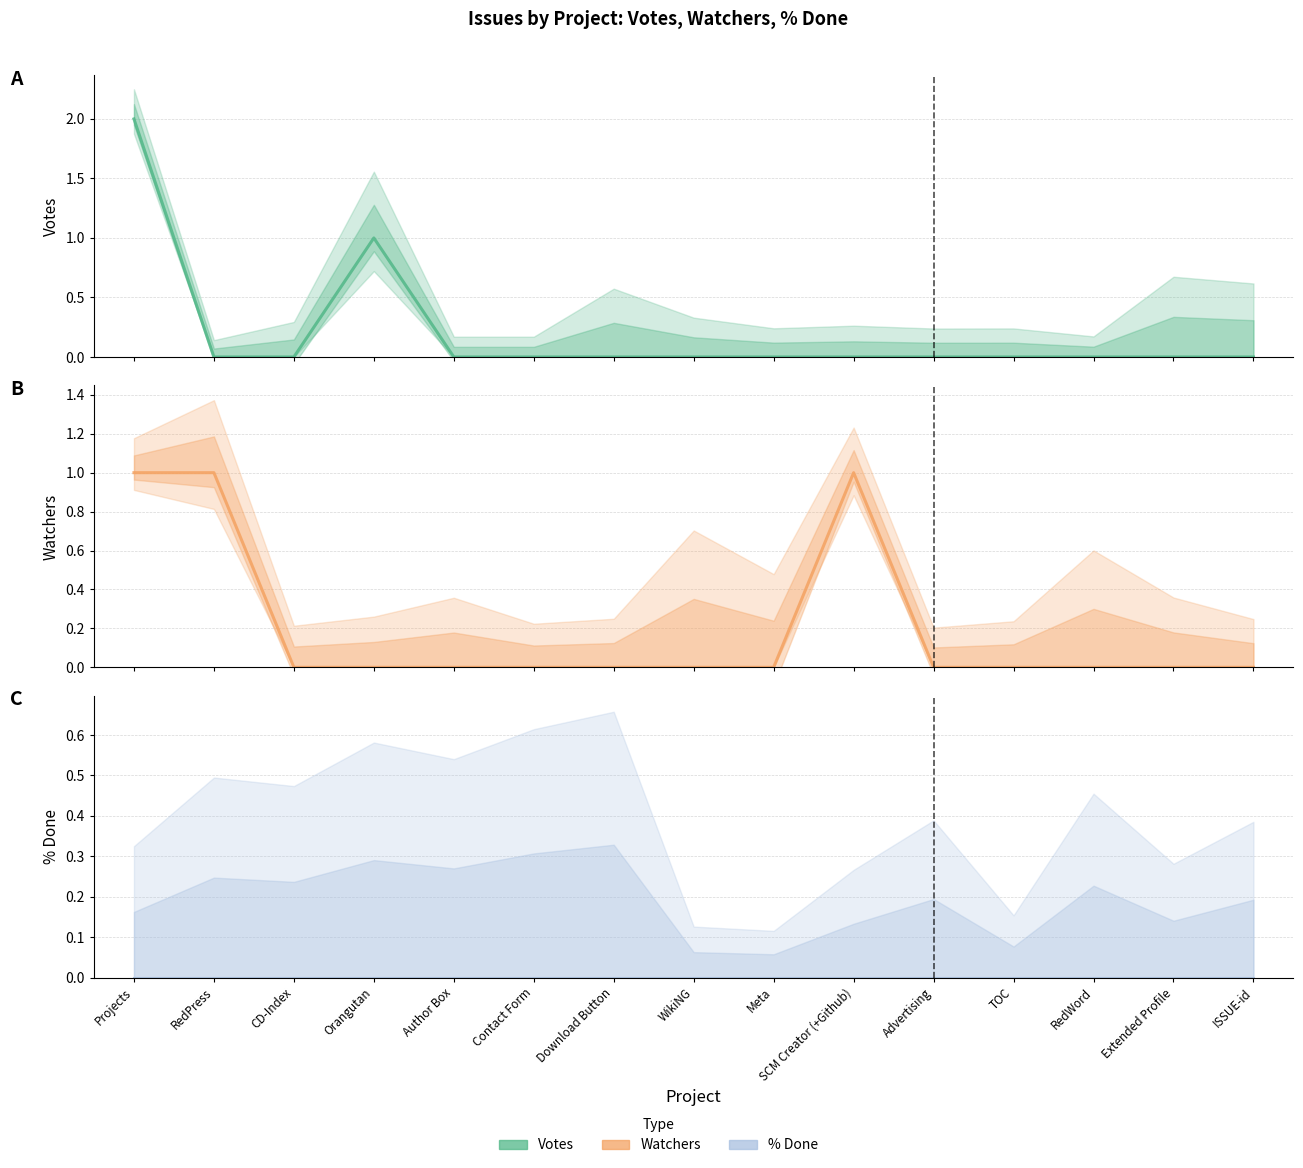

What position from the right is Contact Form?

10